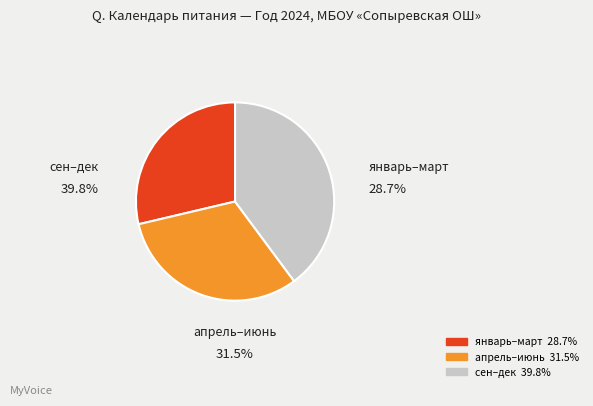

Is there any slice that represents more than half of the pie?

No